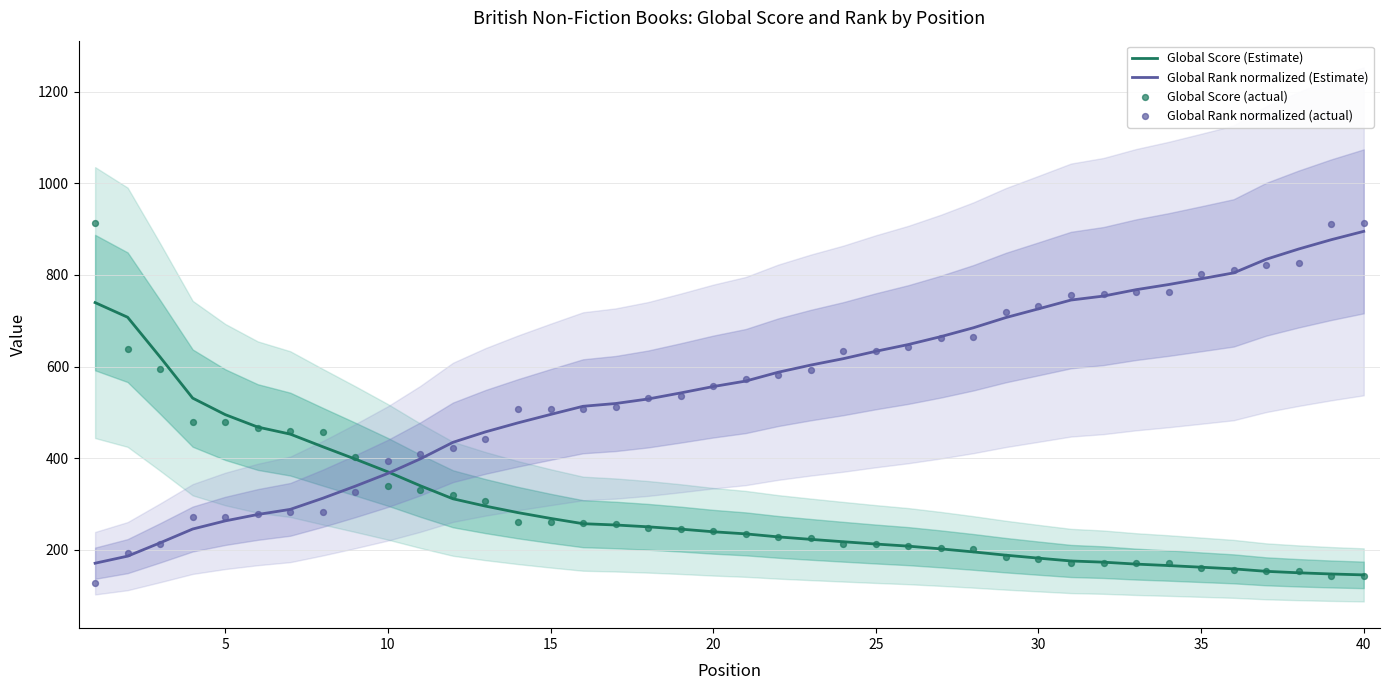

Which series contains the highest Y value?

Global Score (actual)